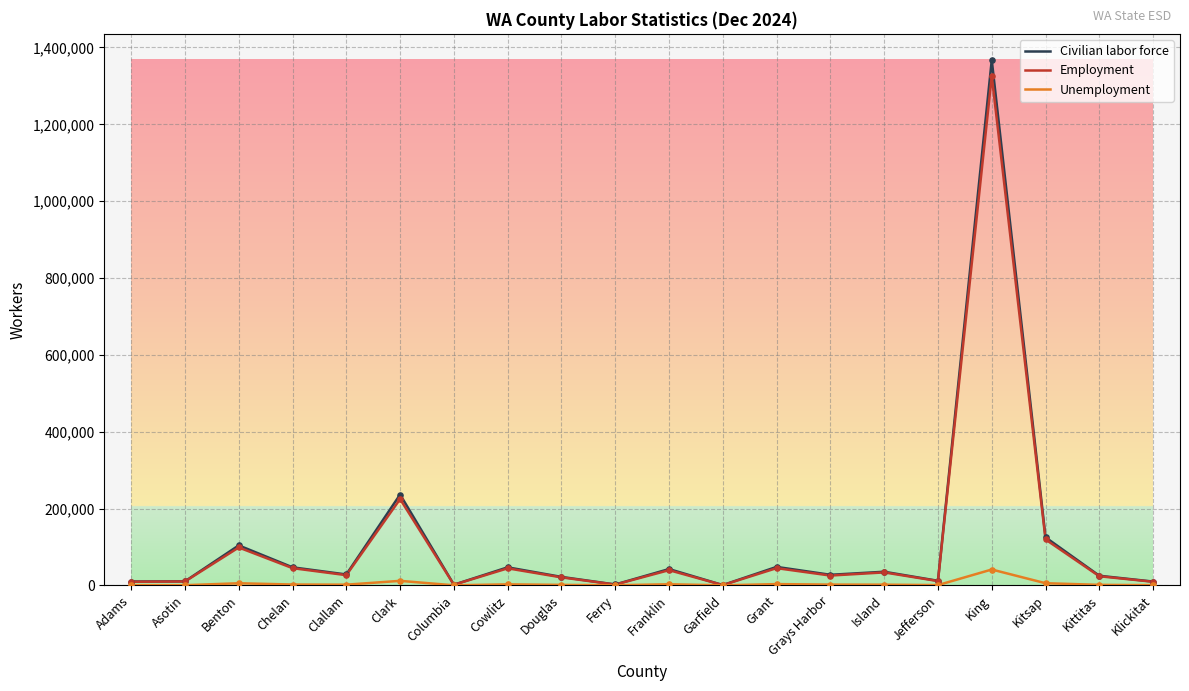

Is the value of Civilian labor force at Island greater than the value of Unemployment at Grays Harbor?

Yes